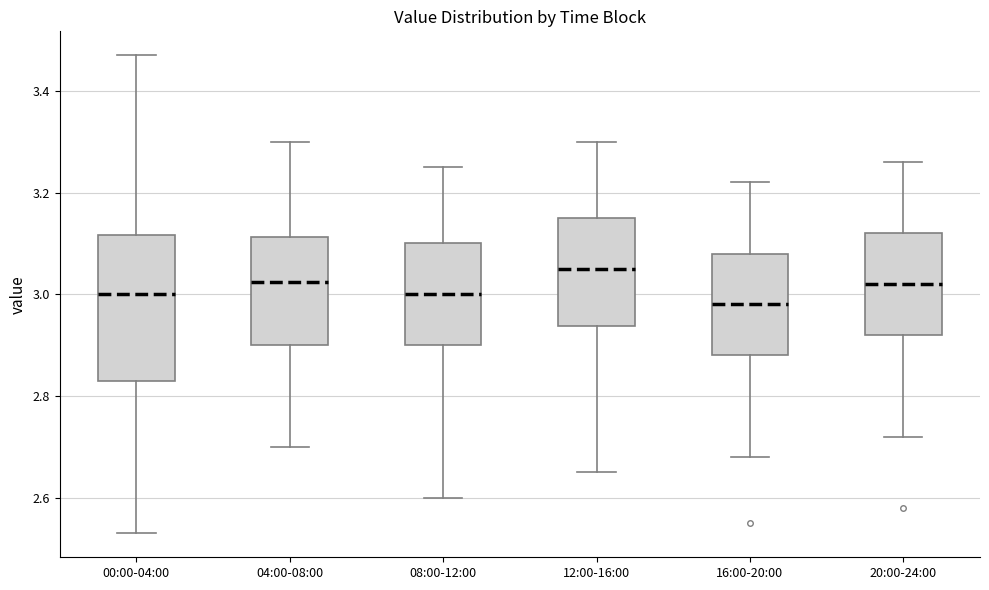

Reading left to right, transcribe this box plot: for each box, give where its median line is, the range the box spans, and where its two whiskers end, as read against the y-axis. The values are not printed on the chart, so give them approximately, as read against the axis.

00:00-04:00: median 3.00, box 2.84 to 3.12, whiskers 2.54 to 3.48
04:00-08:00: median 3.02, box 2.90 to 3.12, whiskers 2.70 to 3.30
08:00-12:00: median 3.00, box 2.90 to 3.10, whiskers 2.60 to 3.26
12:00-16:00: median 3.06, box 2.94 to 3.16, whiskers 2.66 to 3.30
16:00-20:00: median 2.98, box 2.88 to 3.08, whiskers 2.68 to 3.22
20:00-24:00: median 3.02, box 2.92 to 3.12, whiskers 2.72 to 3.26